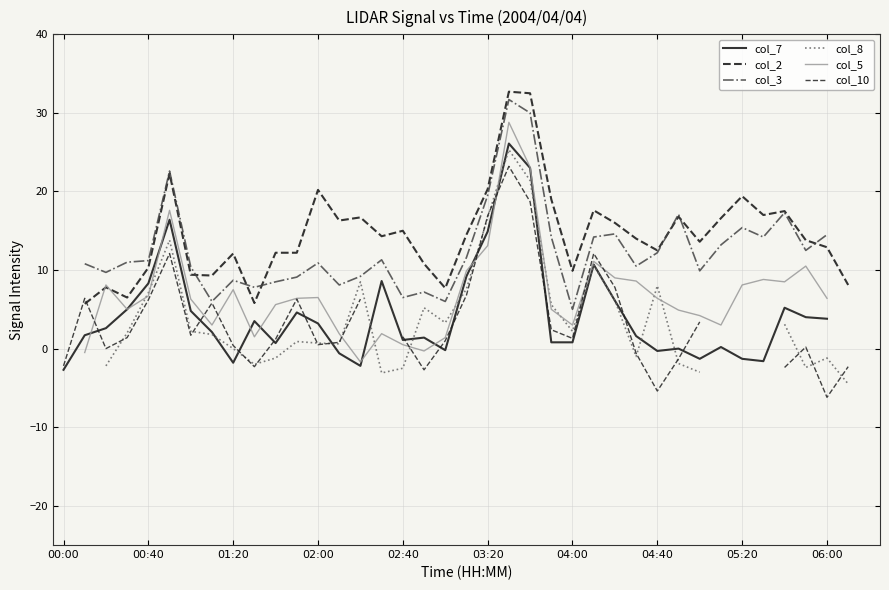

At how many categories does at least one series exceed 19?

7